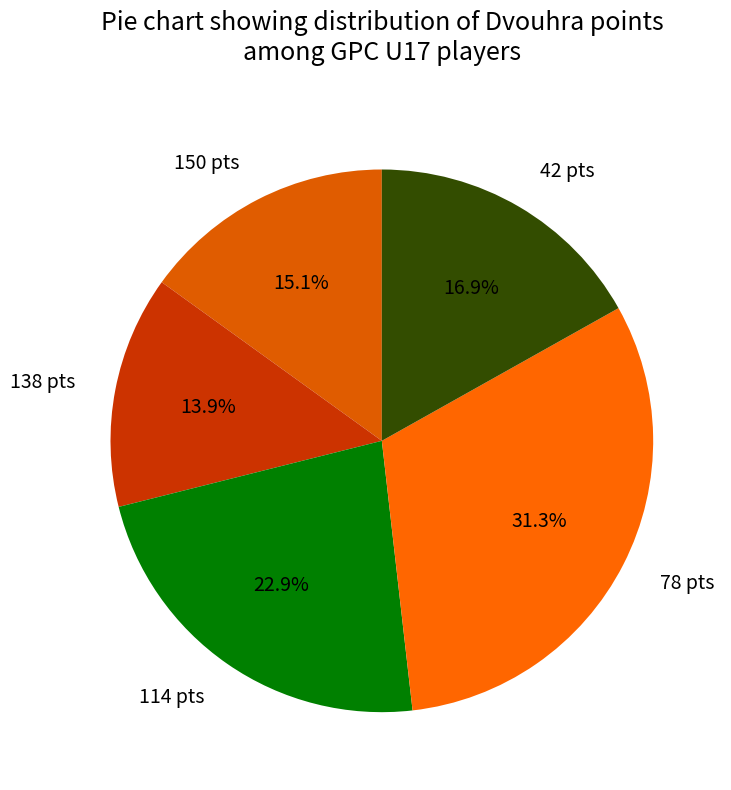

What is the total percentage of 78 pts and 138 pts?

45.2%